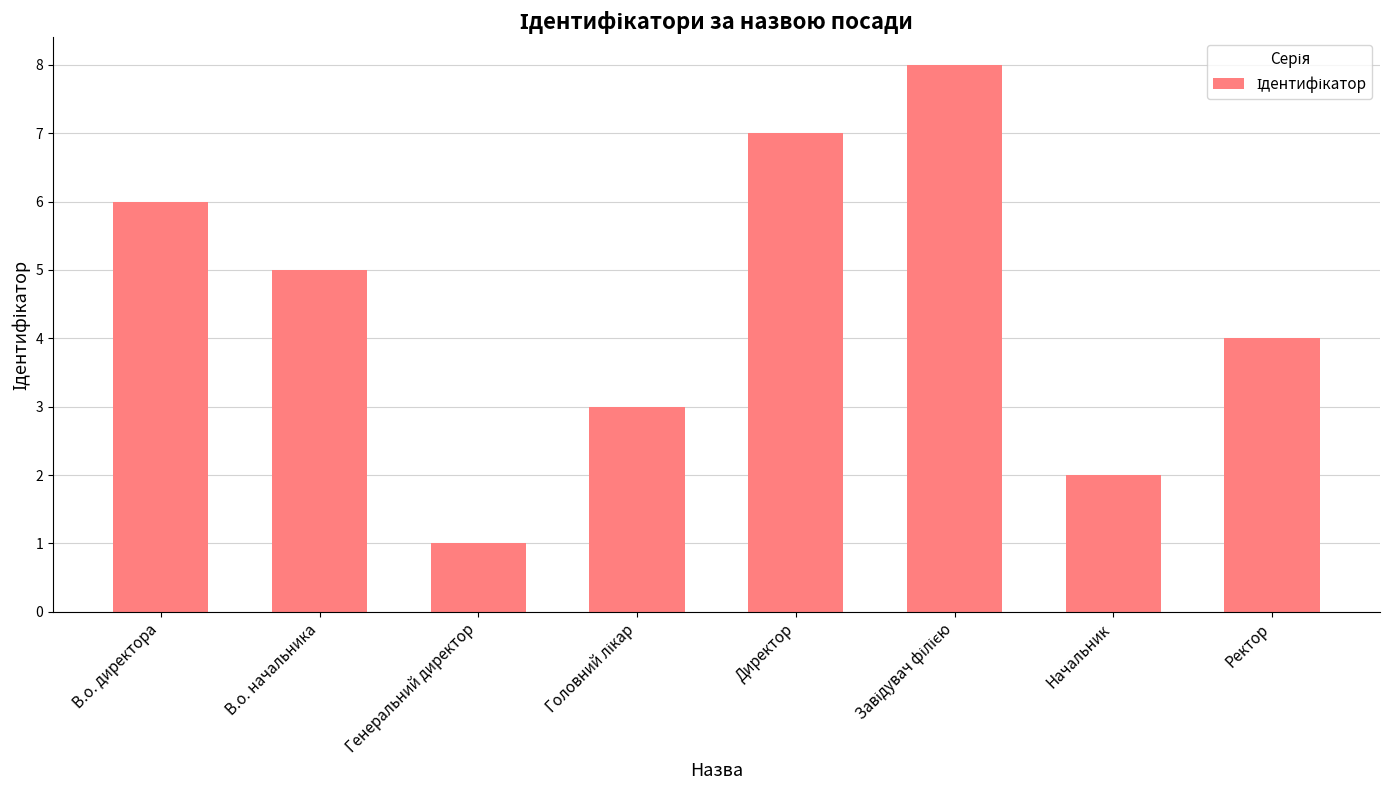

What is the sum of the values at Директор and Начальник?

9